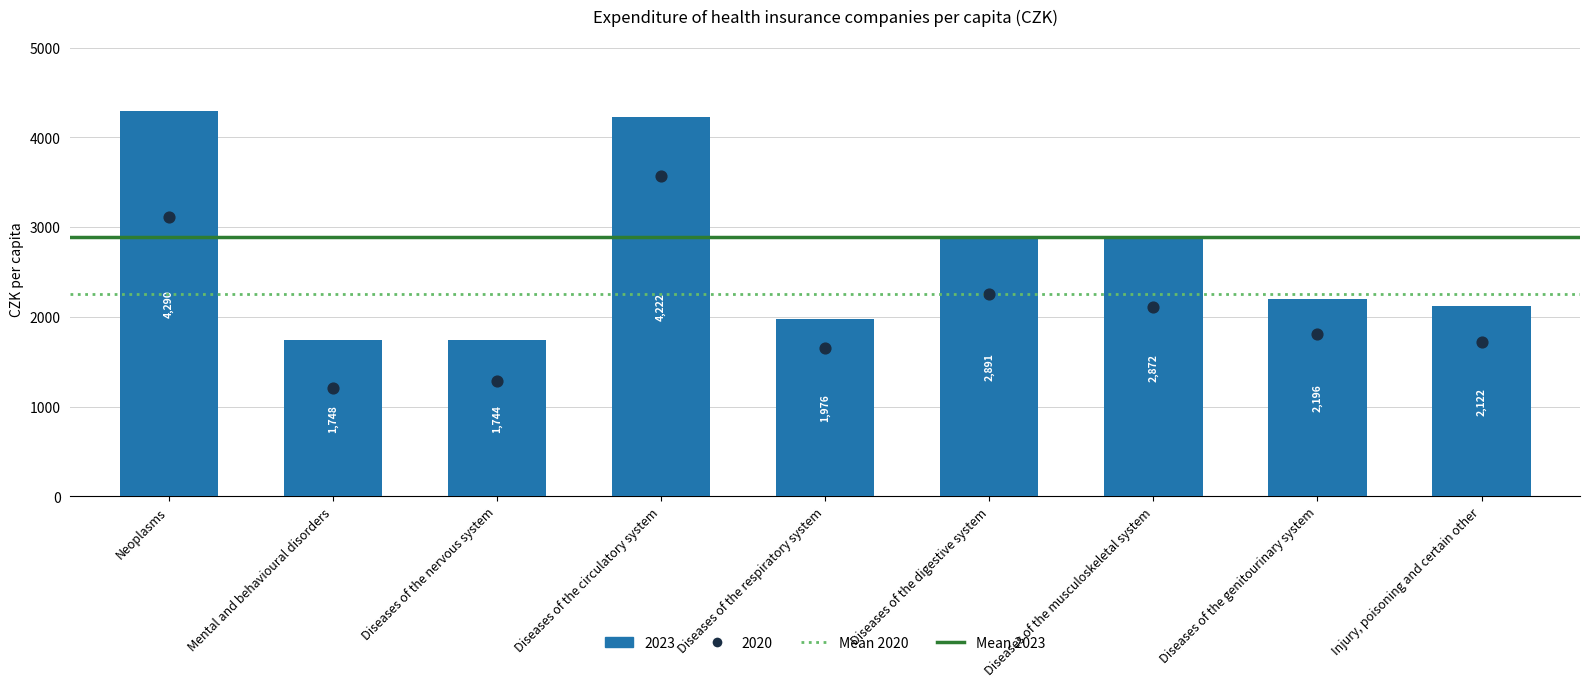

Which series contains the highest Y value?

Mean 2023